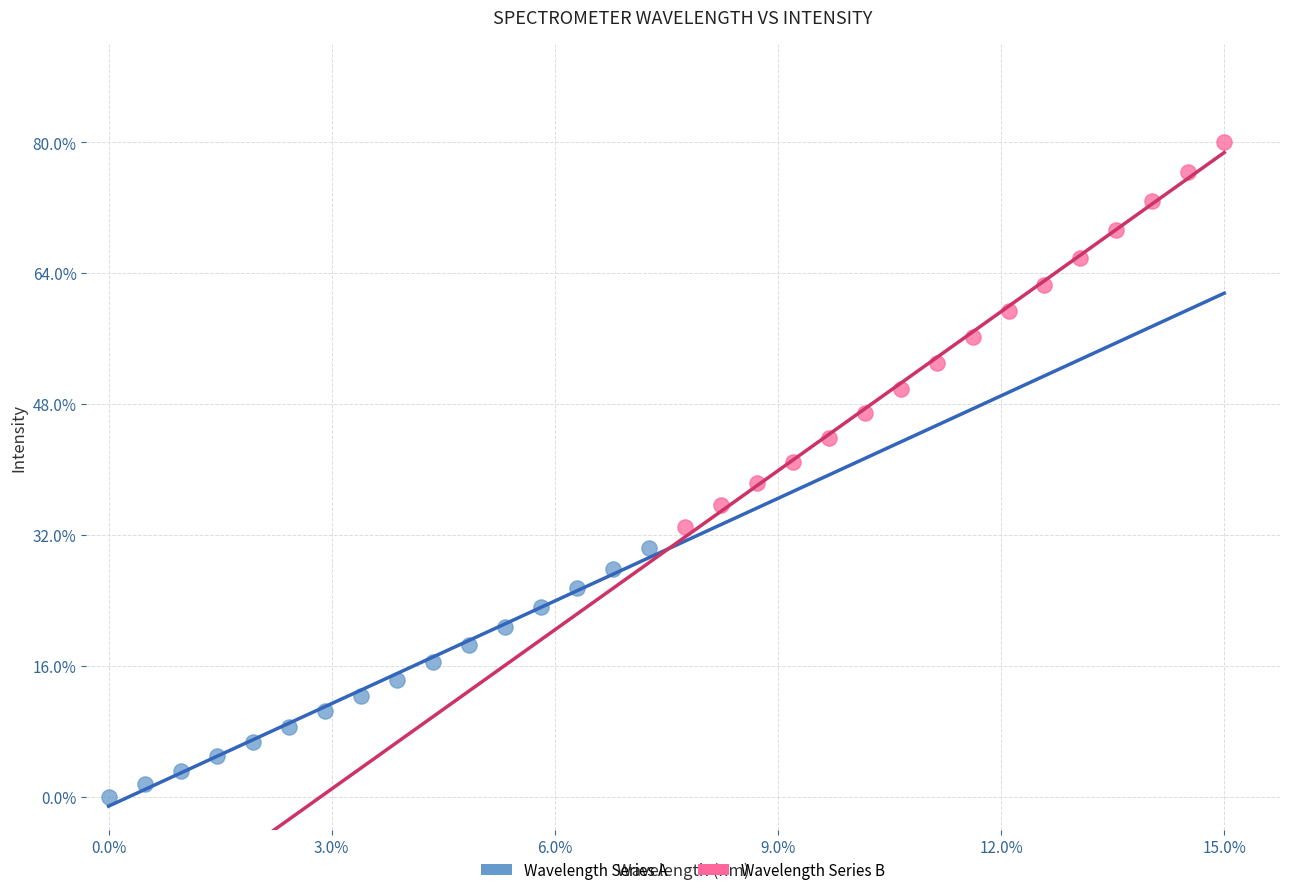

Which series contains the highest Y value?

Wavelength Series B